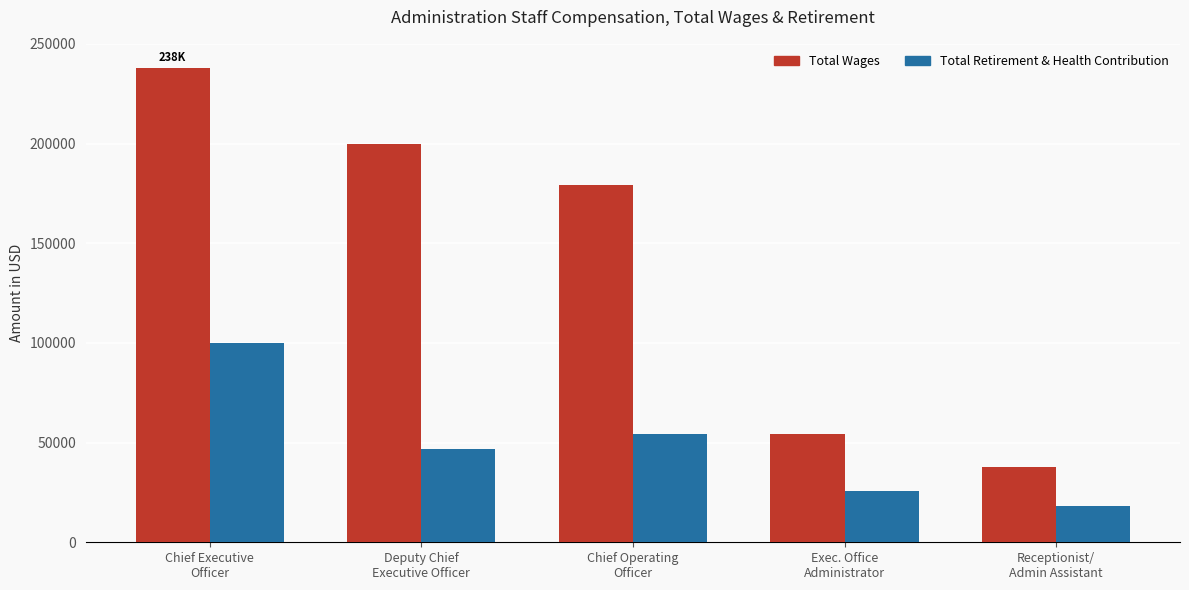

What is the label of the 3rd bar from the left?

Chief Operating
Officer